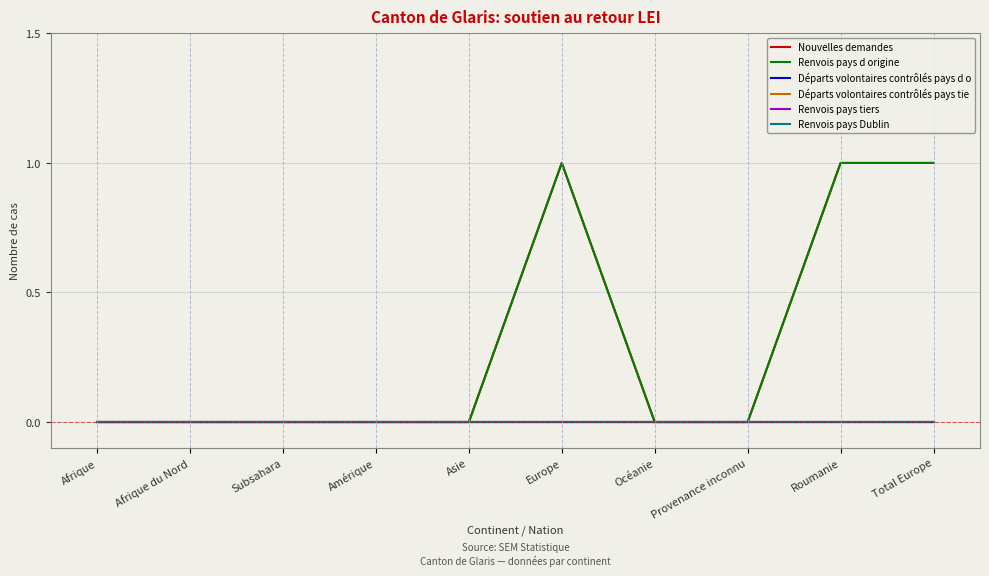

The Renvois pays Dublin series shows 0 at Amérique. True or false?

True